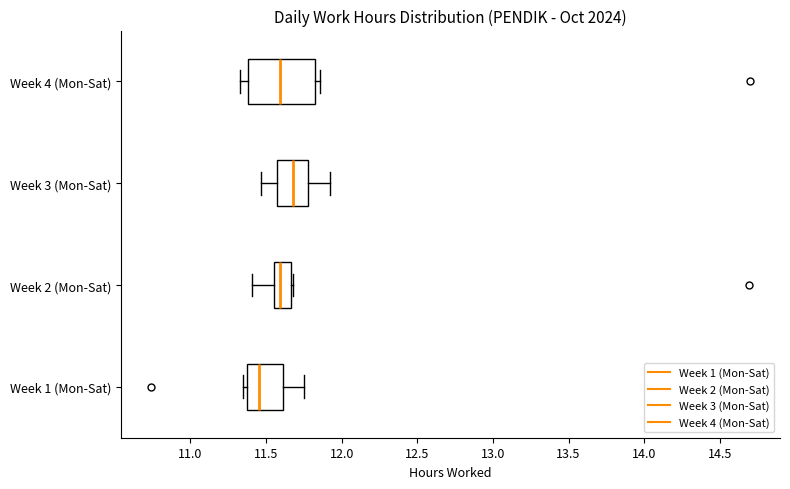

Comparing the boxes themselves (not the whiskers), which one is the widest?

Week 4 (Mon-Sat)